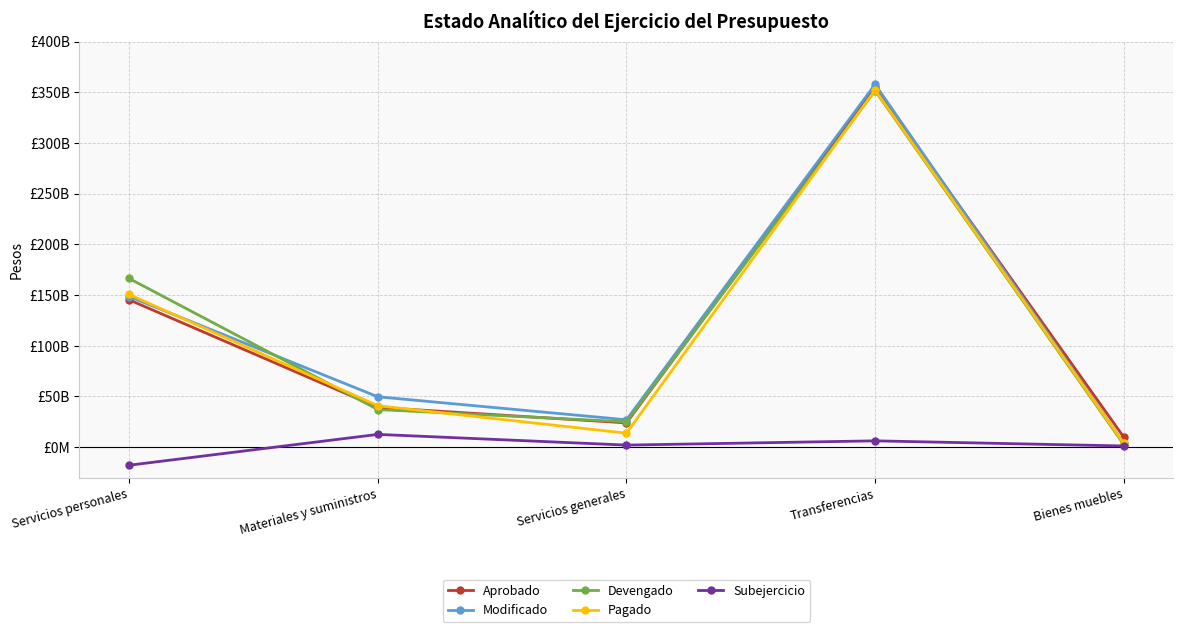

What are all the series names shown in the legend?

Aprobado, Modificado, Devengado, Pagado, Subejercicio